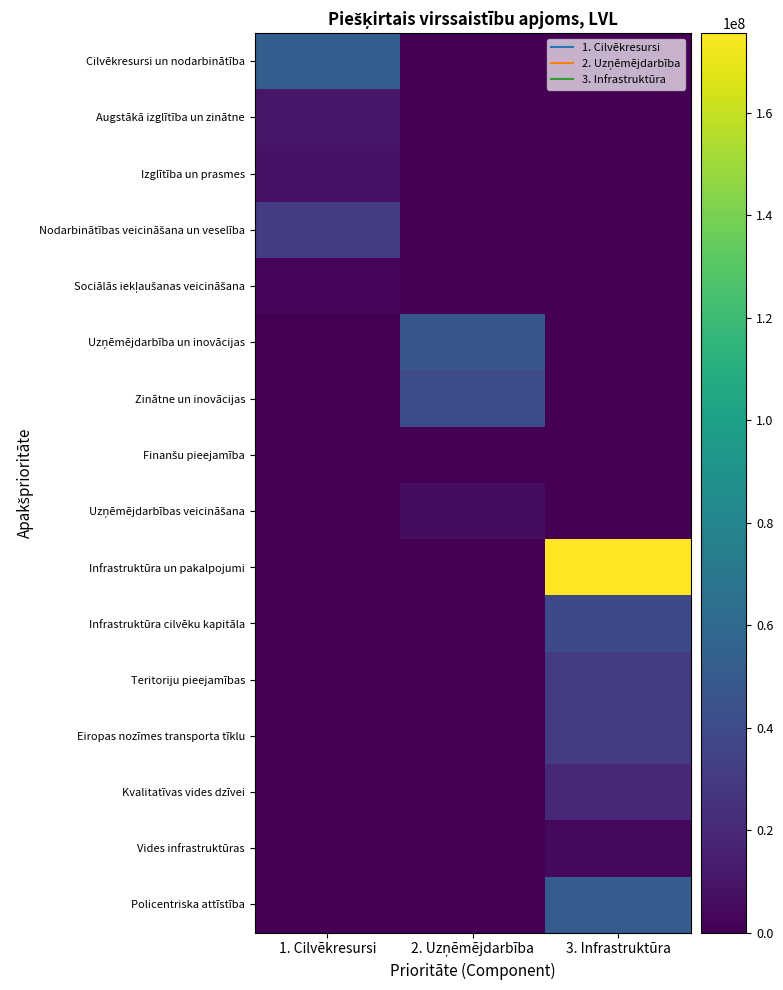

Which category has the lowest value across all series?

2. Uzņēmējdarbība